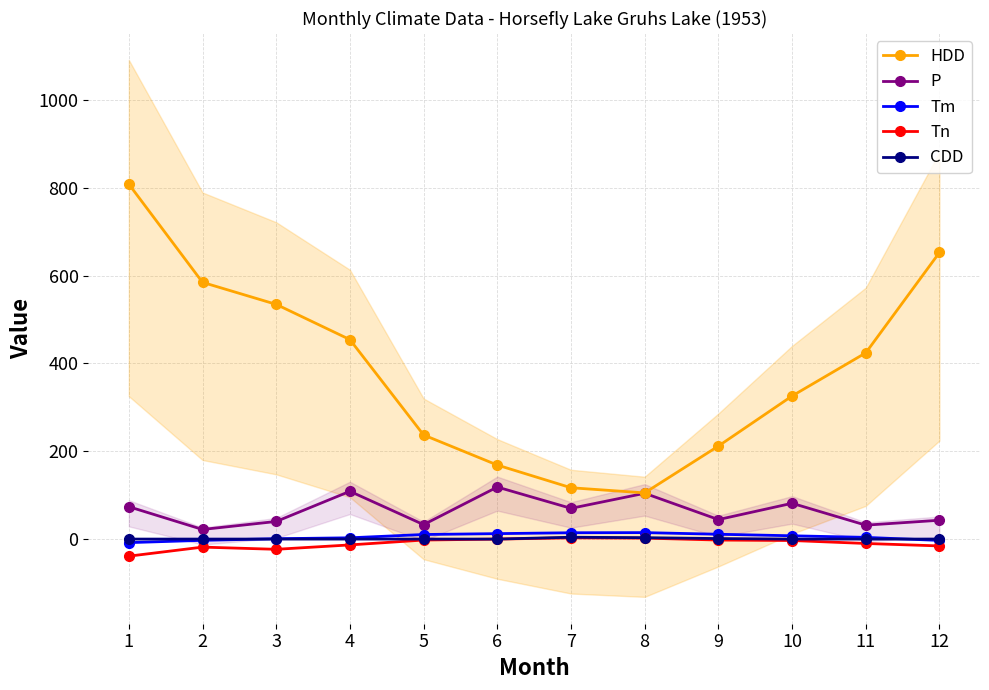

What is the total value across all series at 2?

585.4